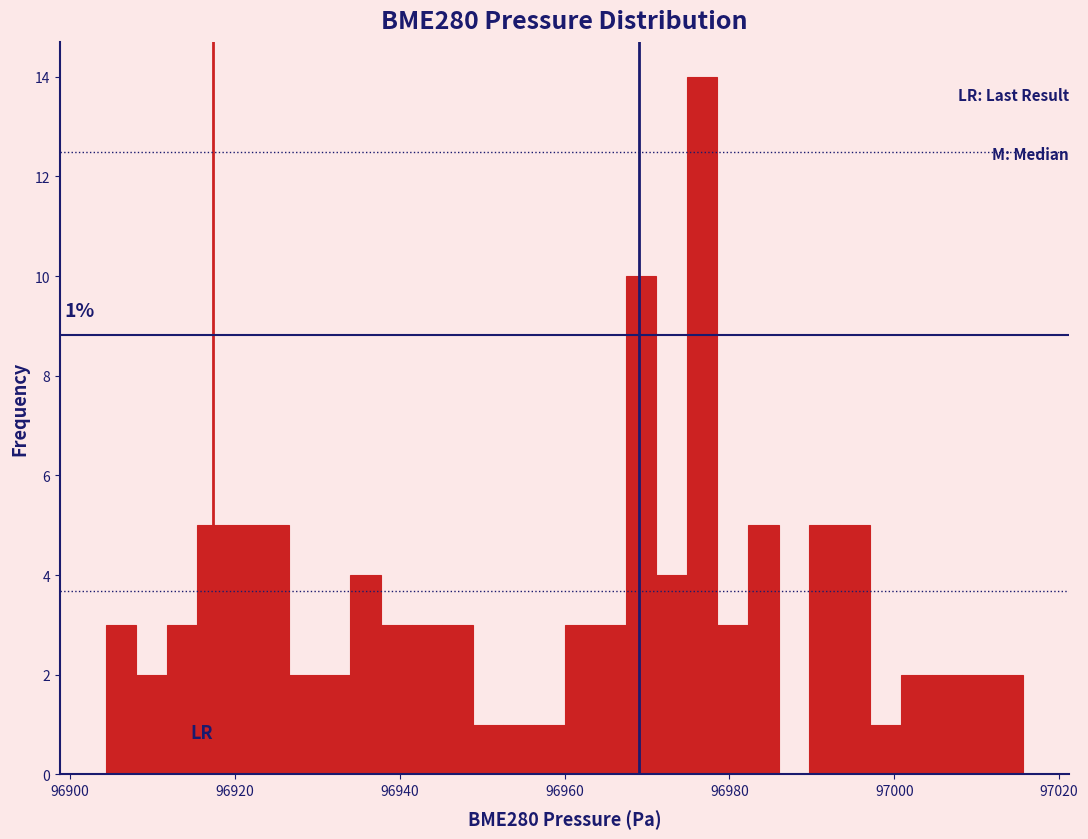

Around what value on the x-axis is the tallest bar? Give the approximate position of its centre, as read against the axis.

96976